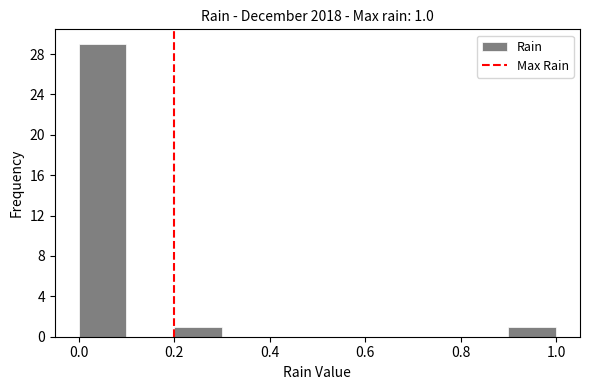

Which range on the x-axis has the tallest bar?

0.0 to 0.1